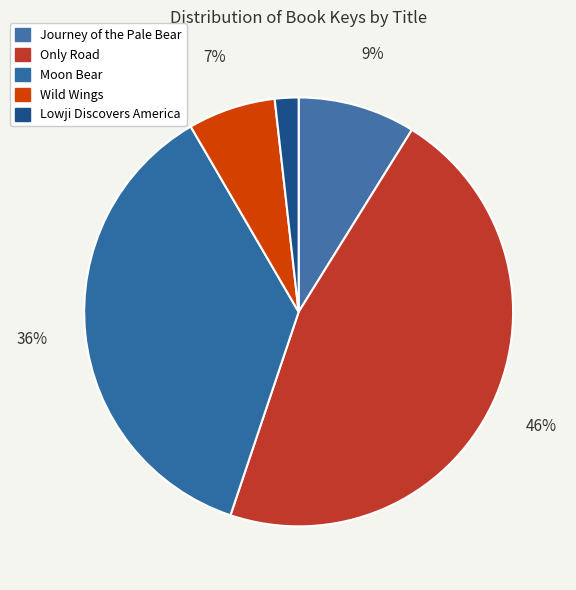

How many segments does this pie chart have?

5